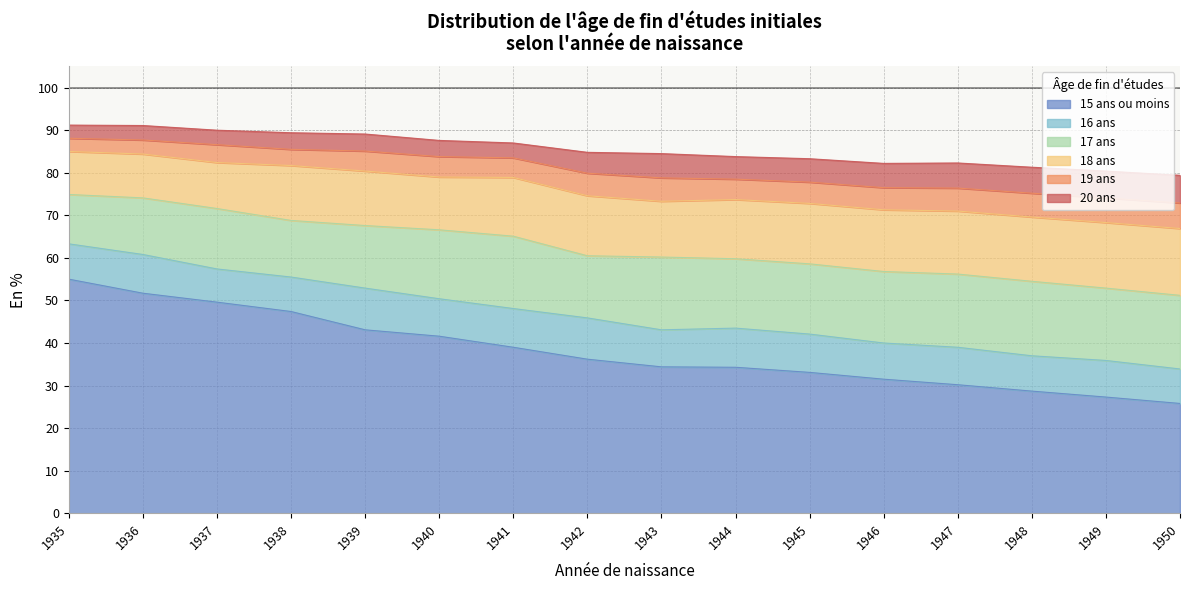

At how many categories does at least one series exceed 10?

16